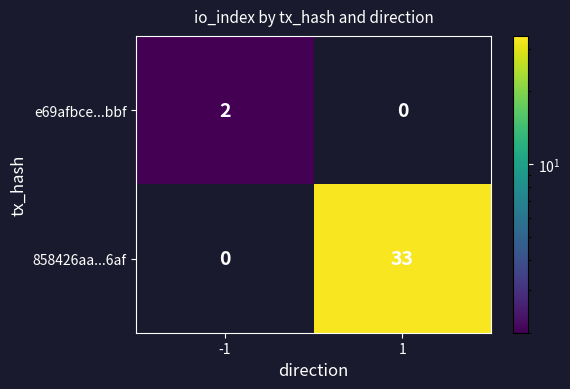

At 1, list the series in order from largest to smallest.

858426aa...6af, e69afbce...bbf